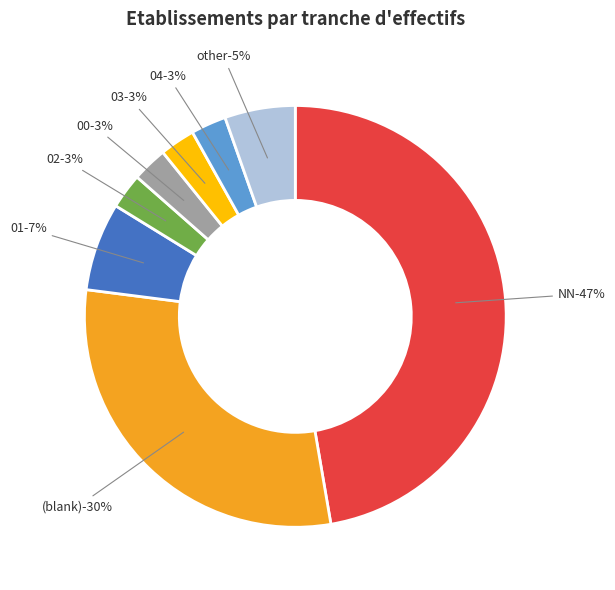

To the nearest percent, what portion does 01 represent?

7%